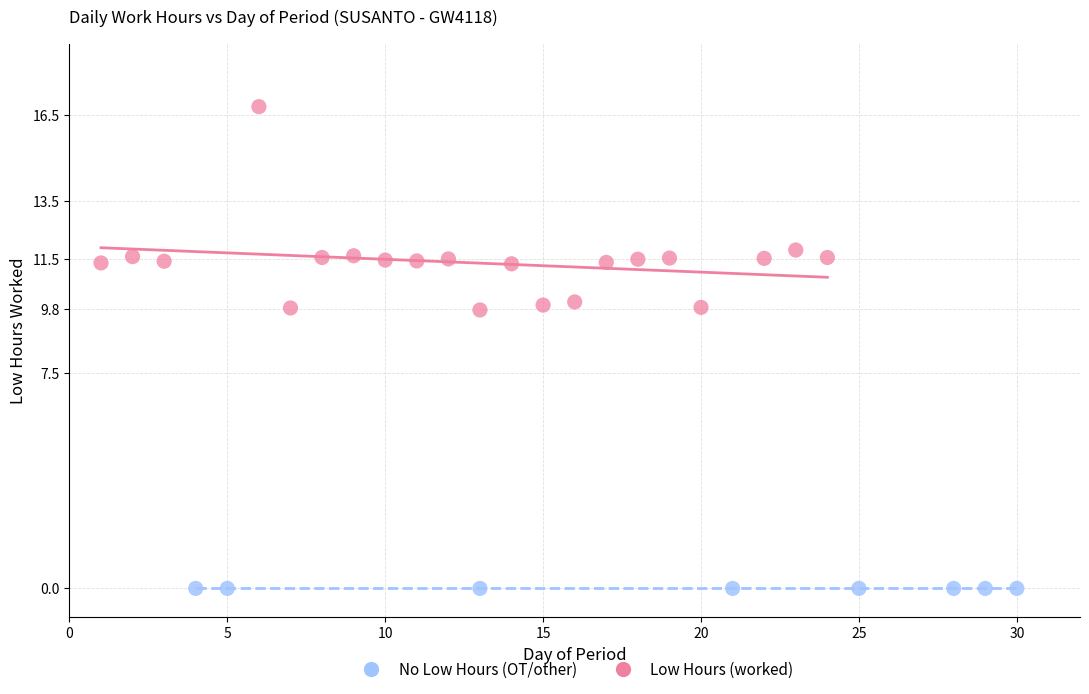

Which series reaches the minimum Y coordinate?

No Low Hours (OT/other)